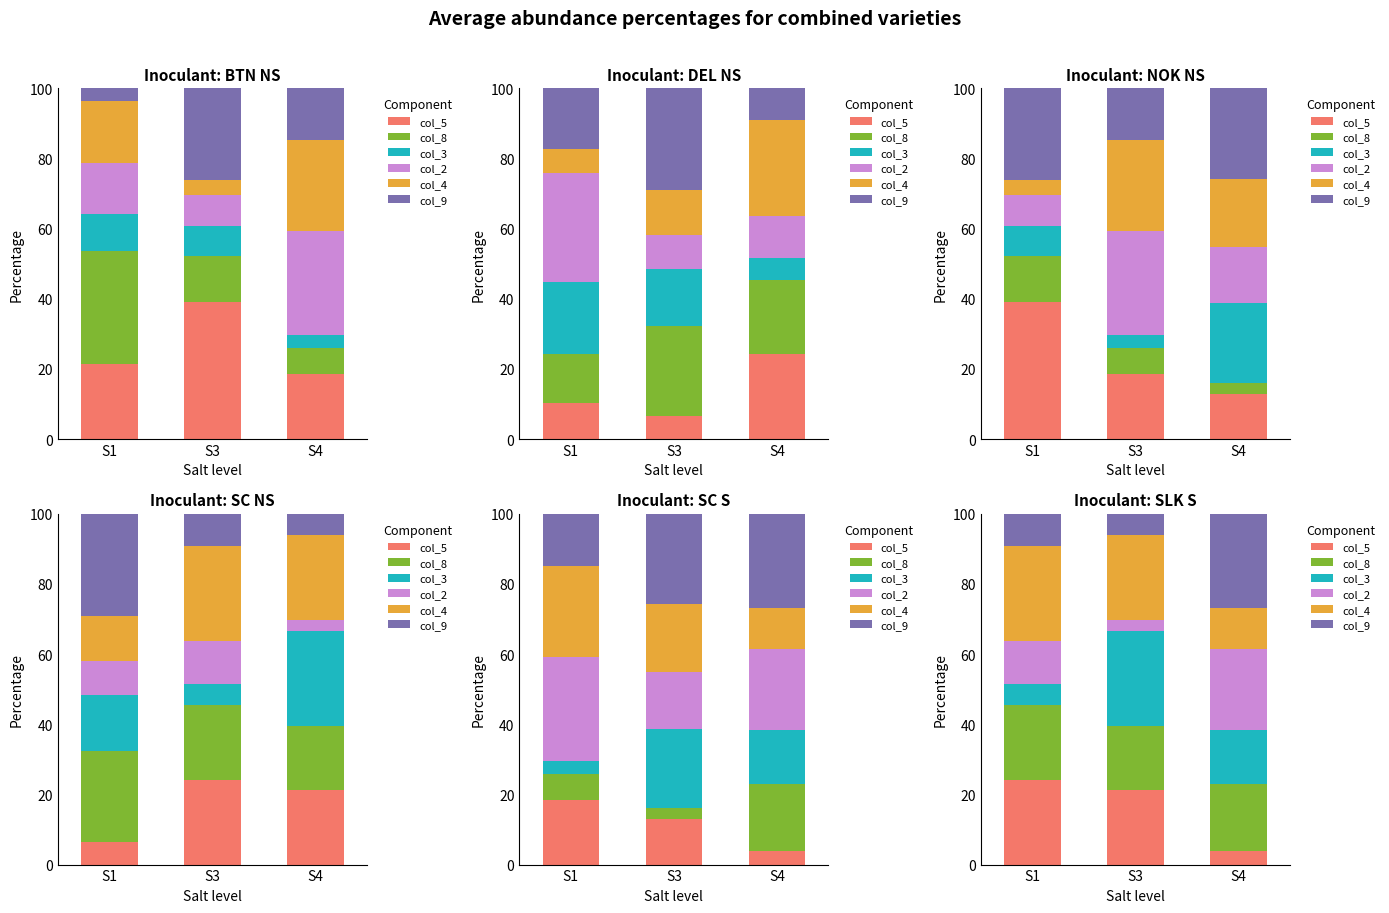

What is the spread (max minus min) of values at S4?

23.1